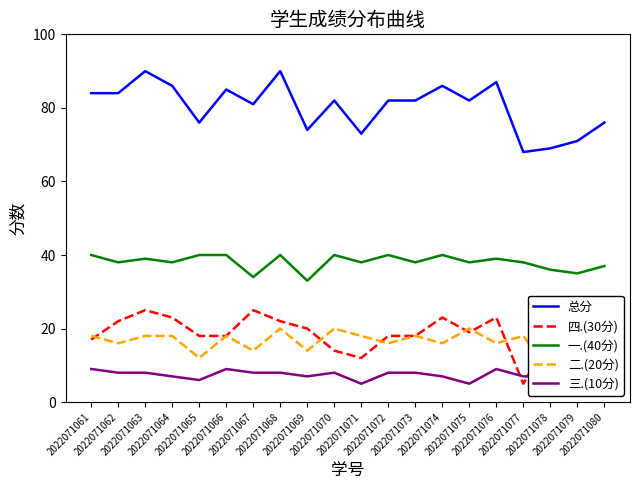

At how many categories does at least one series exceed 43?

20